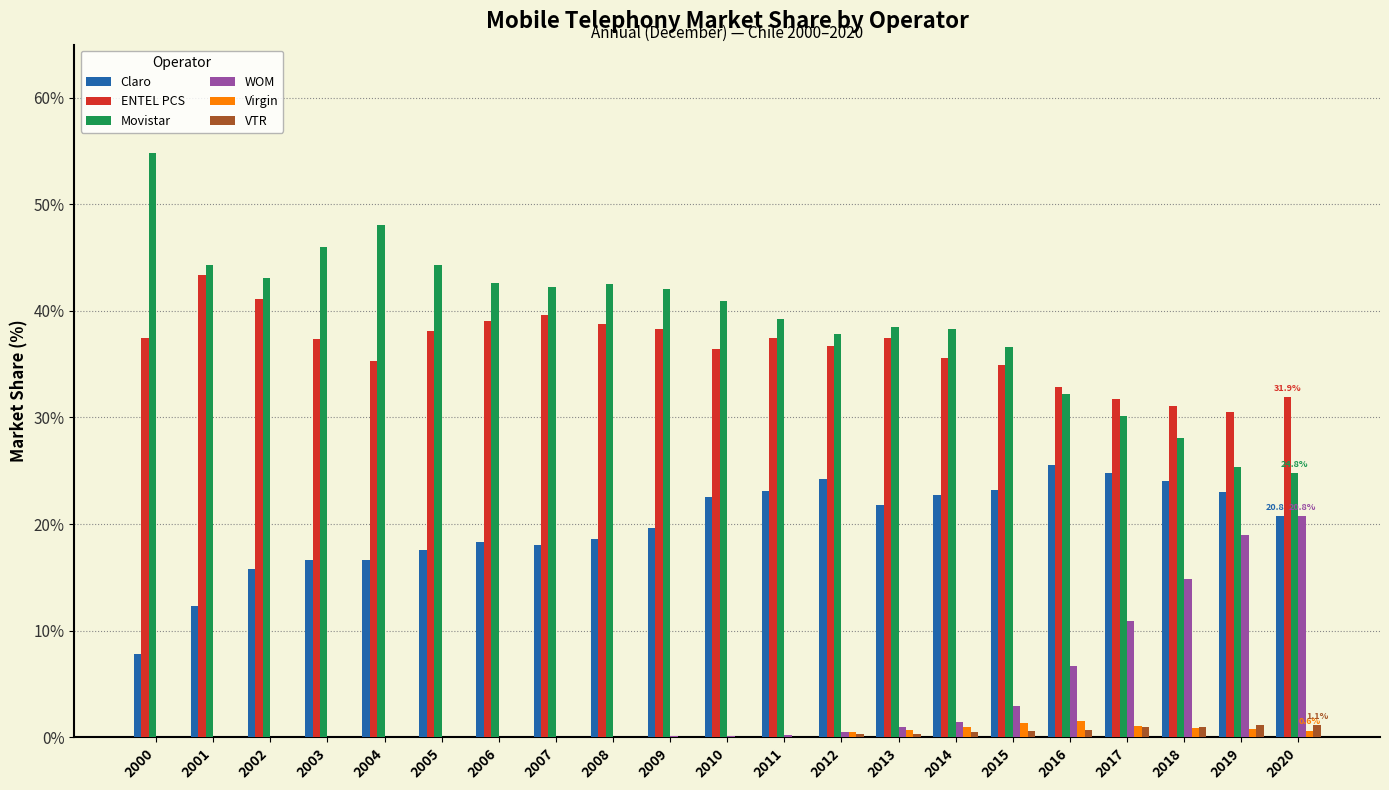

How many groups of bars are there?

21